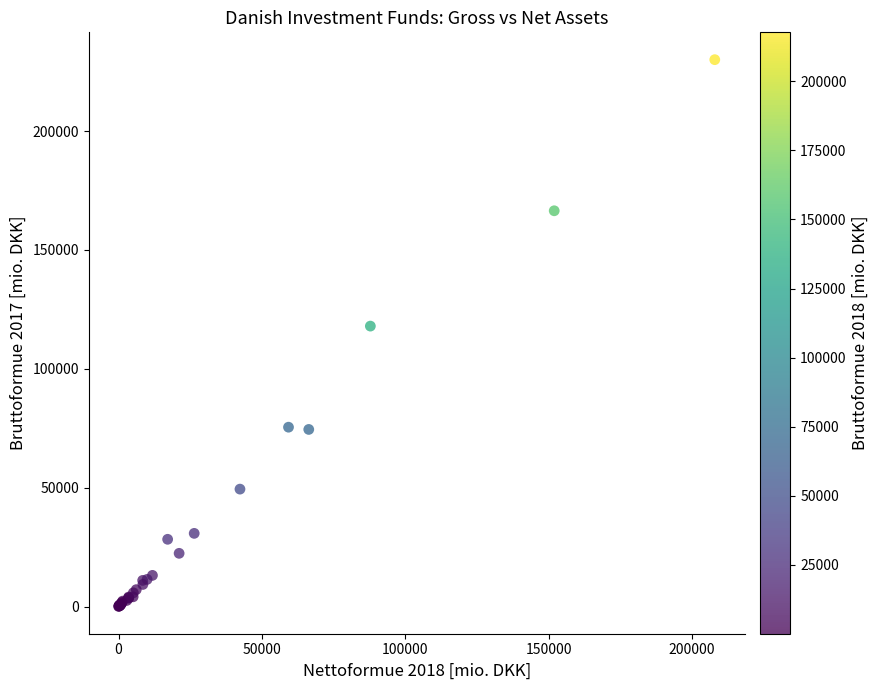

What Y value in the scatter plot is closest to 115053?

117966.6